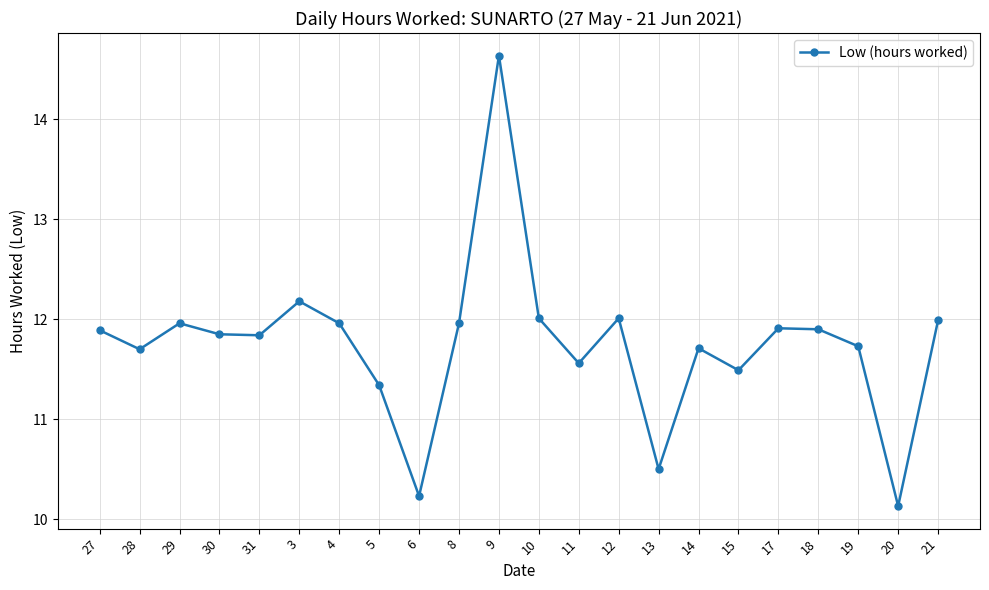

What is the approximate value at 13?

10.5